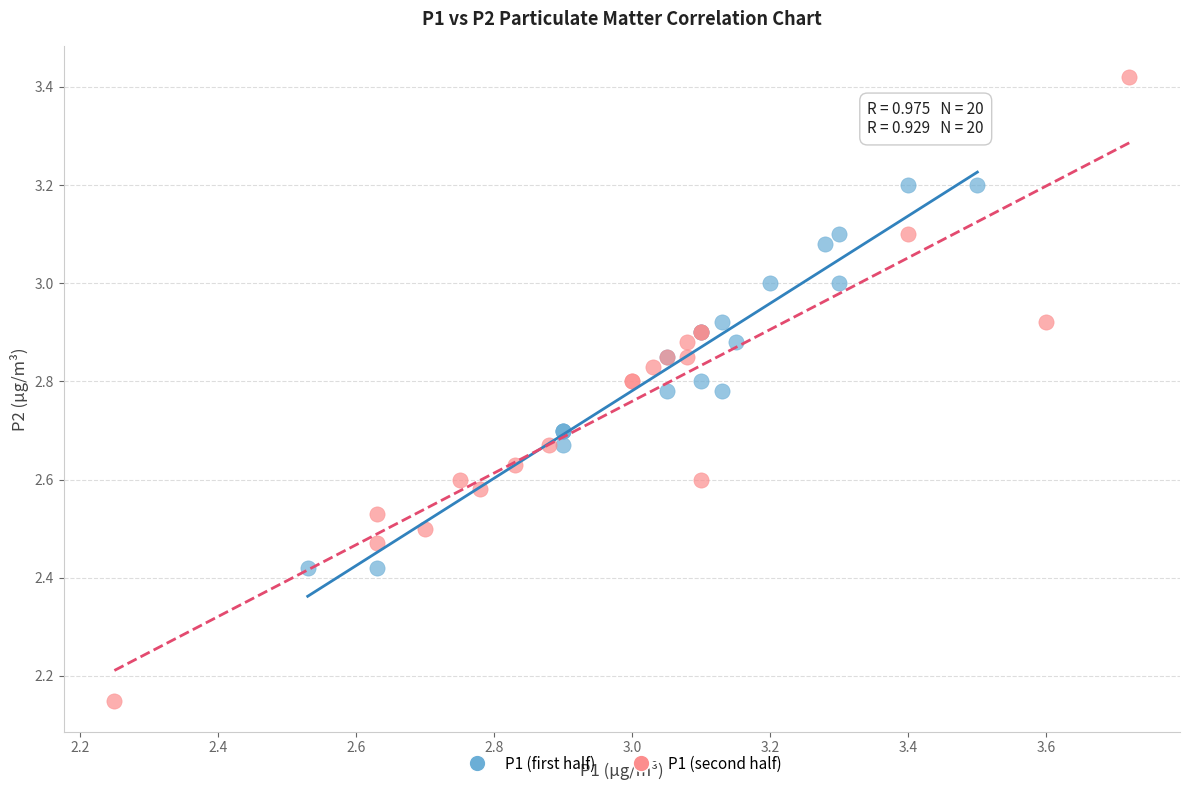

Which series reaches the minimum Y coordinate?

P1 (second half)